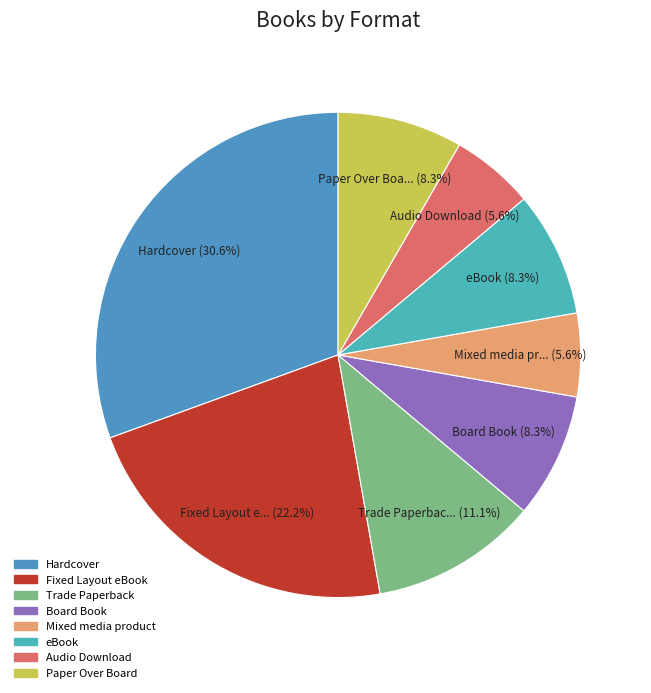

Rank the categories by value from lowest to highest.

Mixed media product, Audio Download, Board Book, eBook, Paper Over Board, Trade Paperback, Fixed Layout eBook, Hardcover